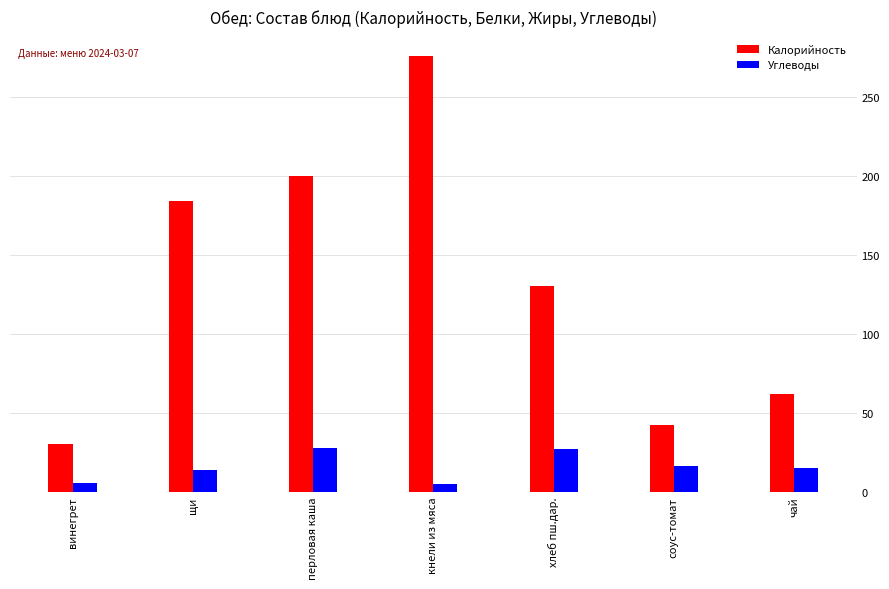

At хлеб пш.дар., list the series in order from smallest to largest.

Углеводы, Калорийность